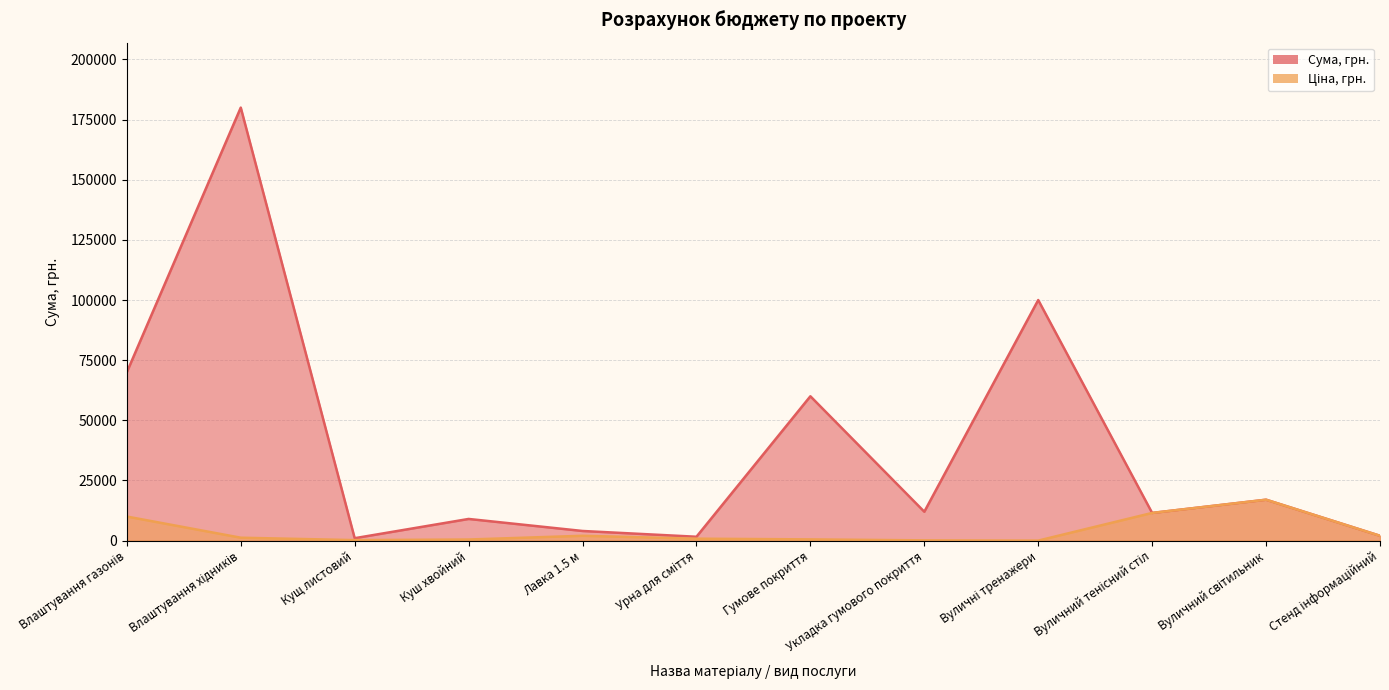

True or false: Сума, грн. and Ціна, грн. cross at least once.

False